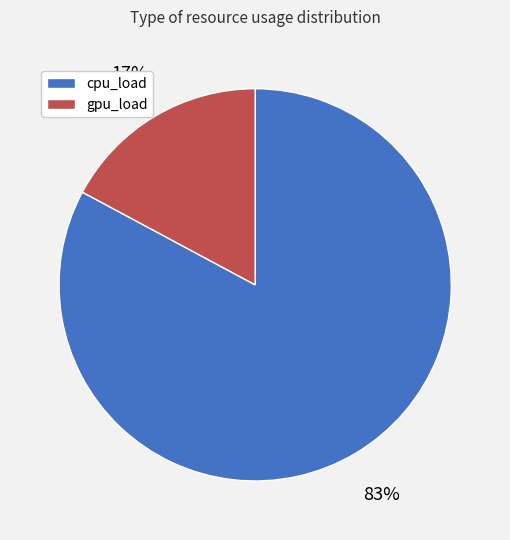

Count the number of slices in the pie.

2